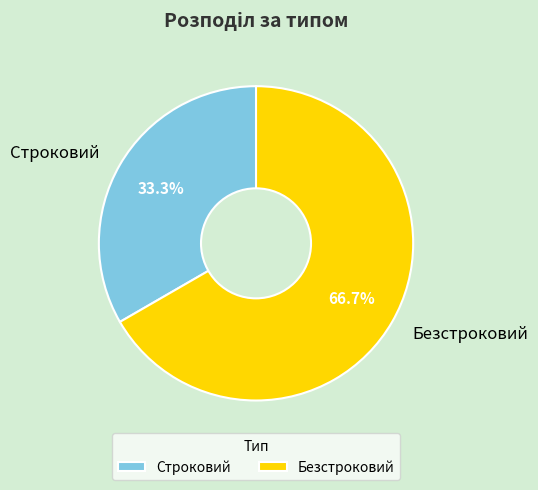

How many segments does this pie chart have?

2